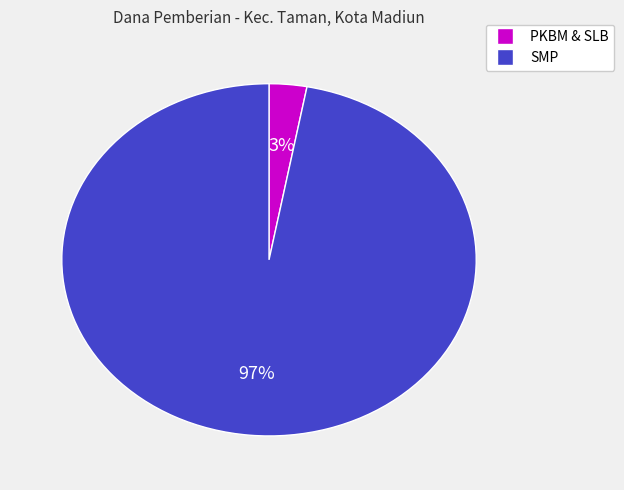

Does any single category account for the majority?

Yes